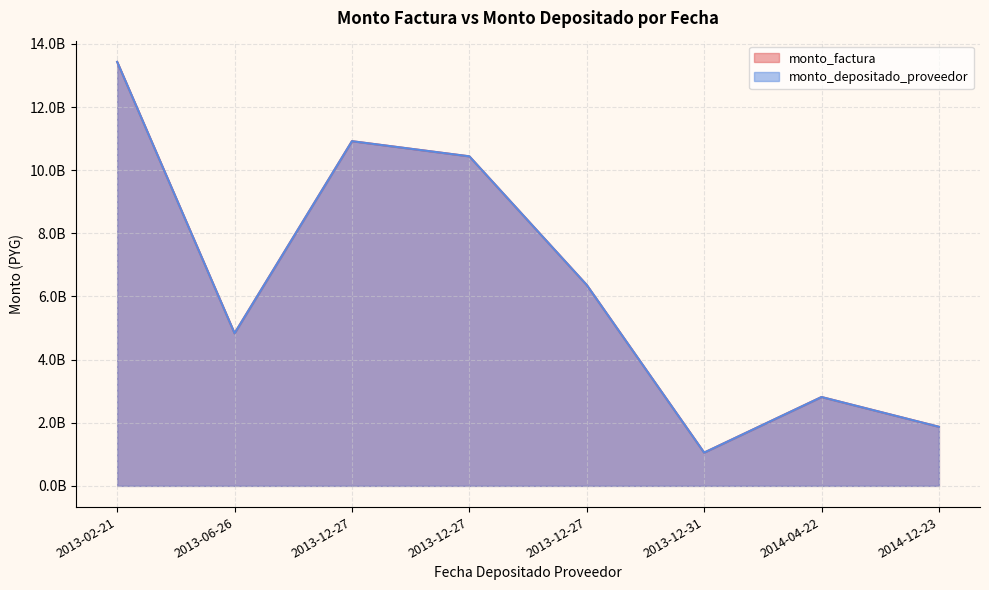

How many data points does each series have?

8